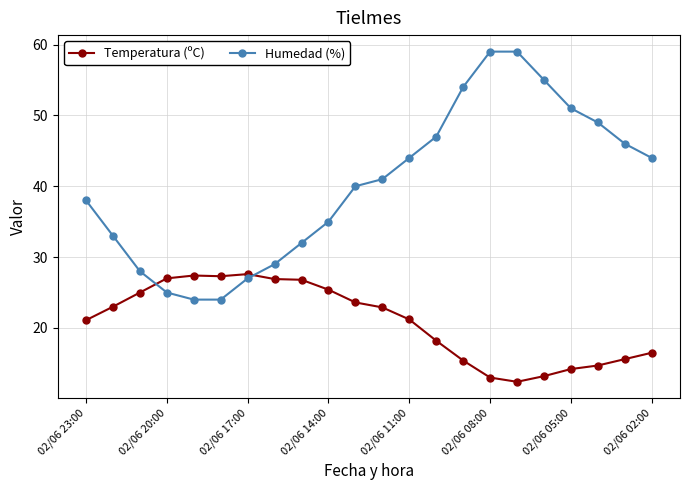

After their last crossing, which series has the higher values: Temperatura (ºC) or Humedad (%)?

Humedad (%)